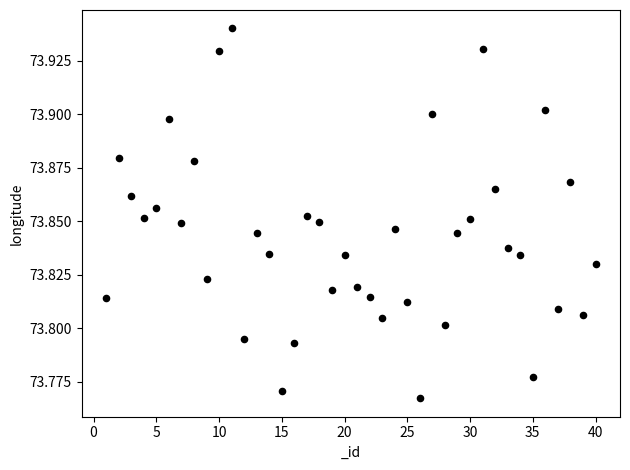

What is the range of X values (max minus min)?

39.0